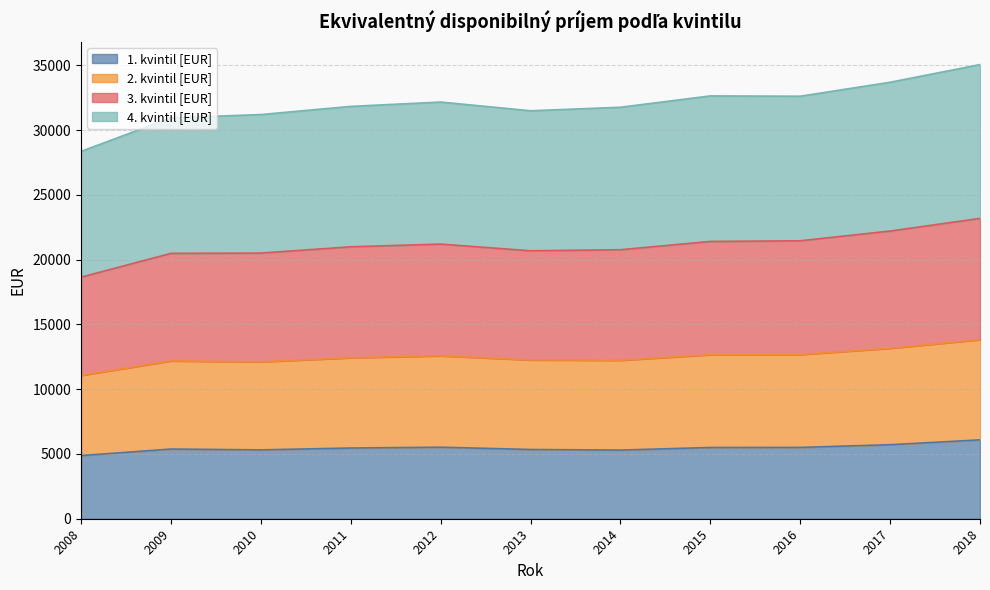

What is the total value across all series at 2016?

32609